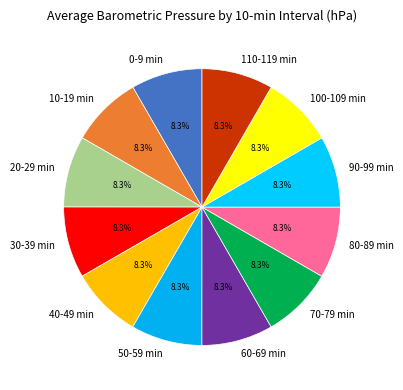

Is the sum of 10-19 min and 30-39 min greater than half?

No